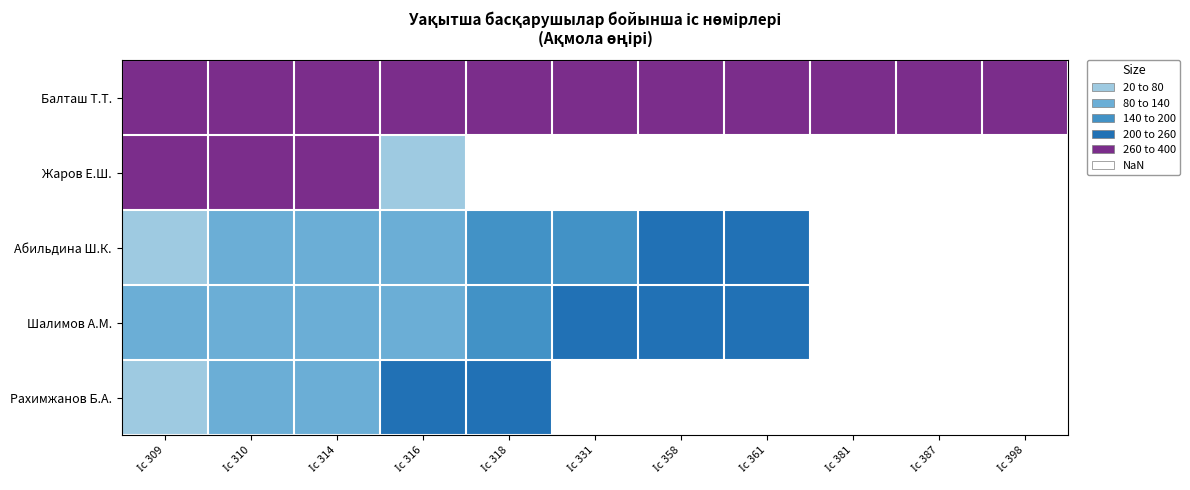

At which label does Абильдина Ш.К. first exceed 199?

Іс 358